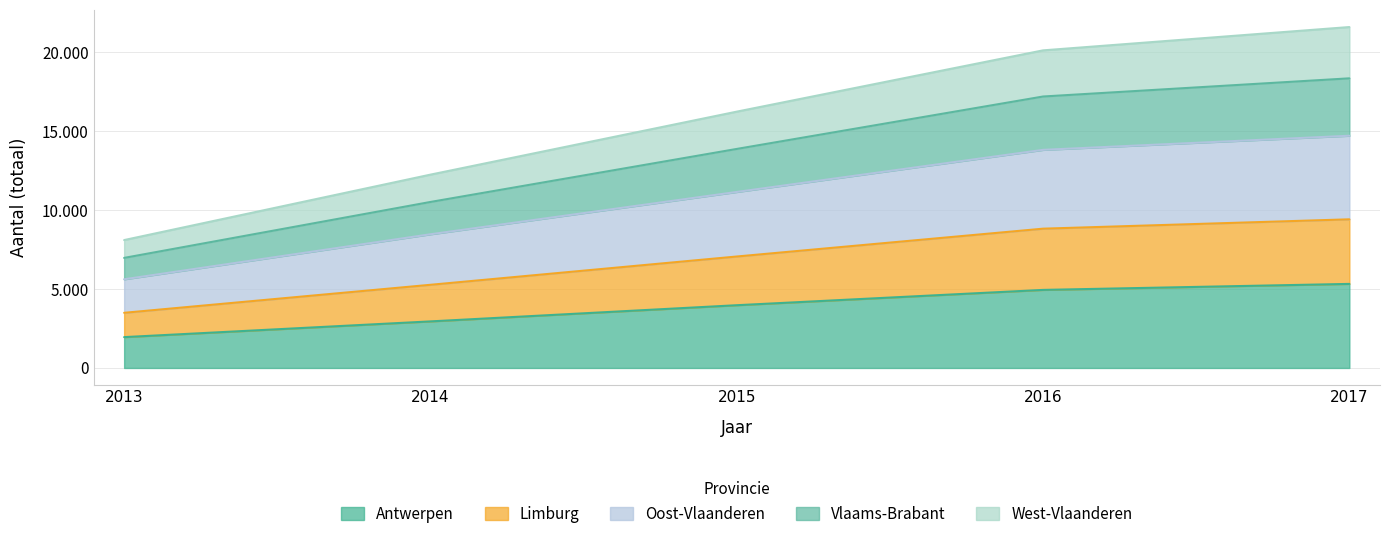

At which category does the chart reach its minimum across all series?

2013